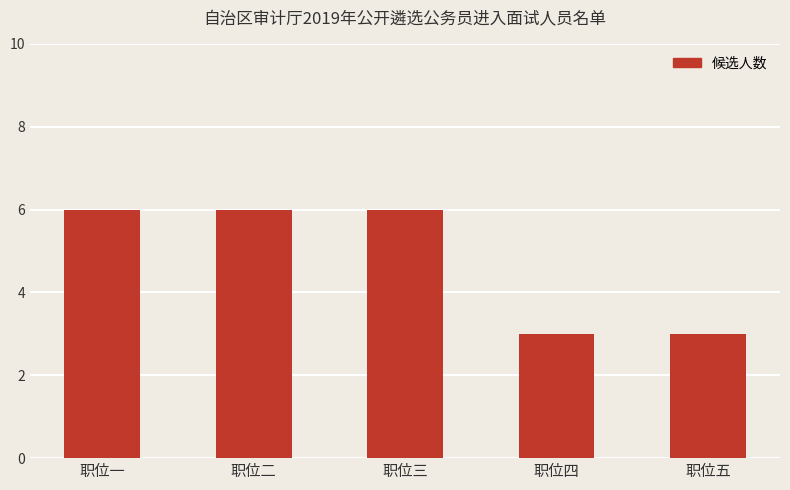

Reading left to right, extract all data points from this chart.

6	6	6	3	3